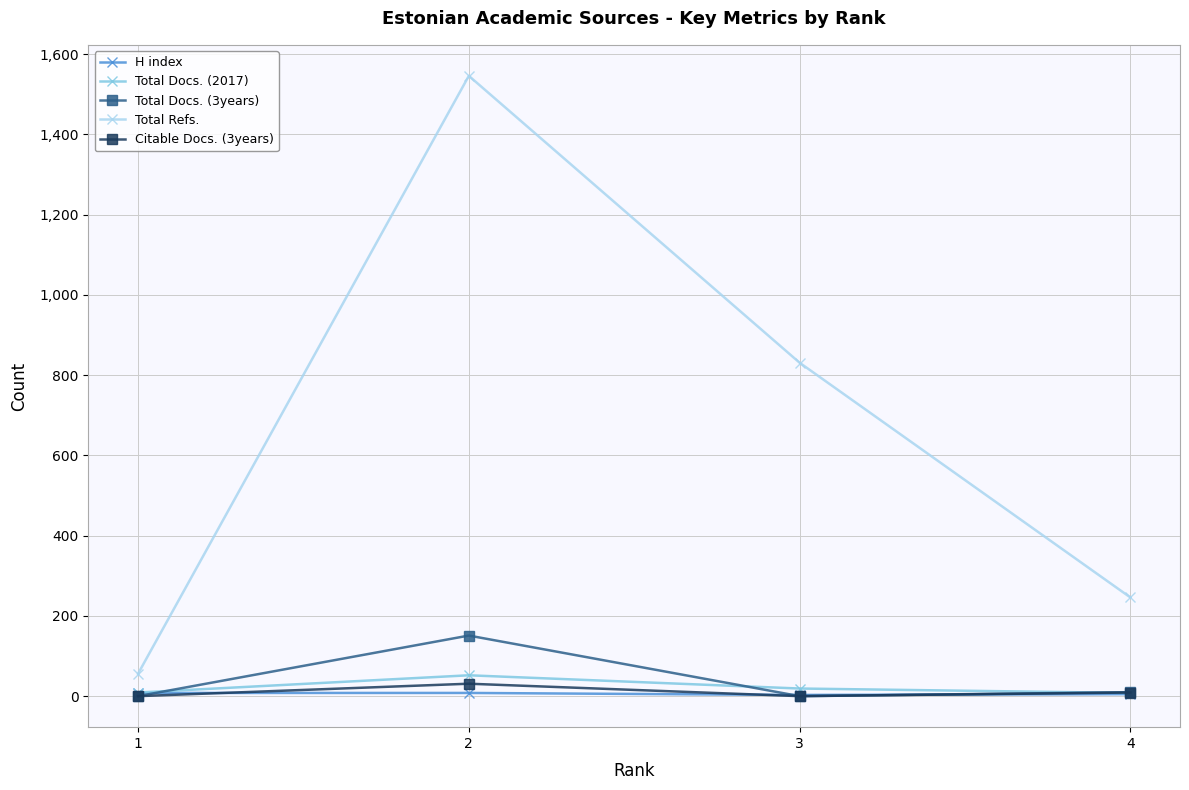

What is the sum of all Total Docs. (3years) values?

161